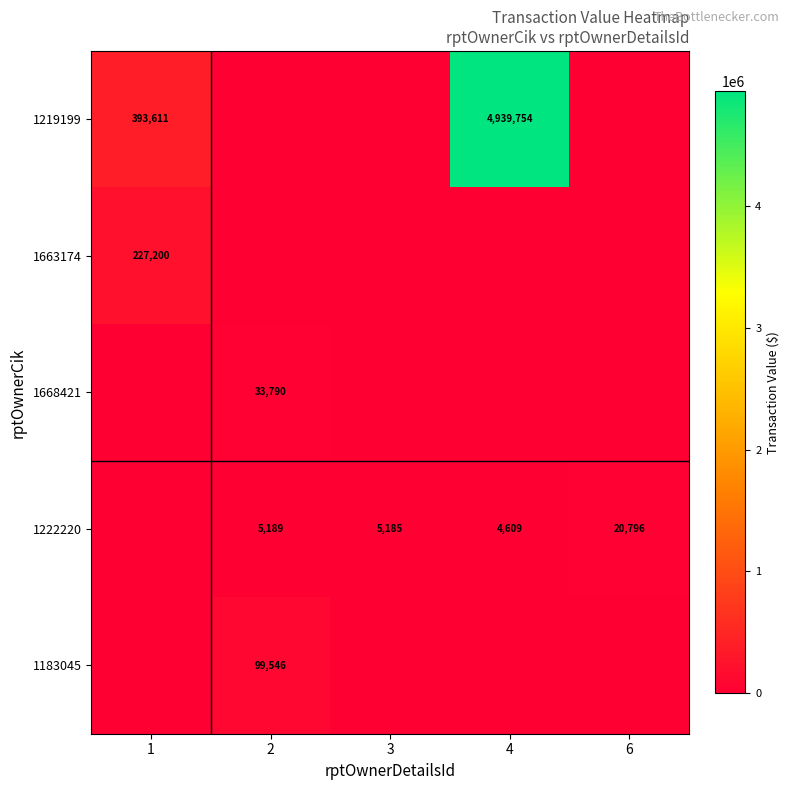

True or false: 1222220 has a value of 5185 at 3.

True